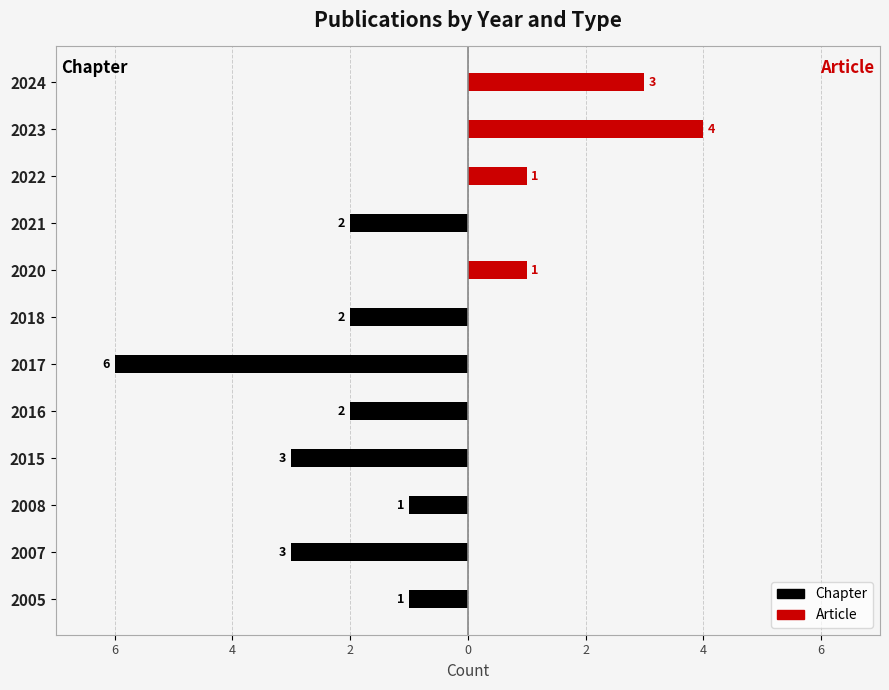

Which series changed the most between 2021 and 2022?

Chapter